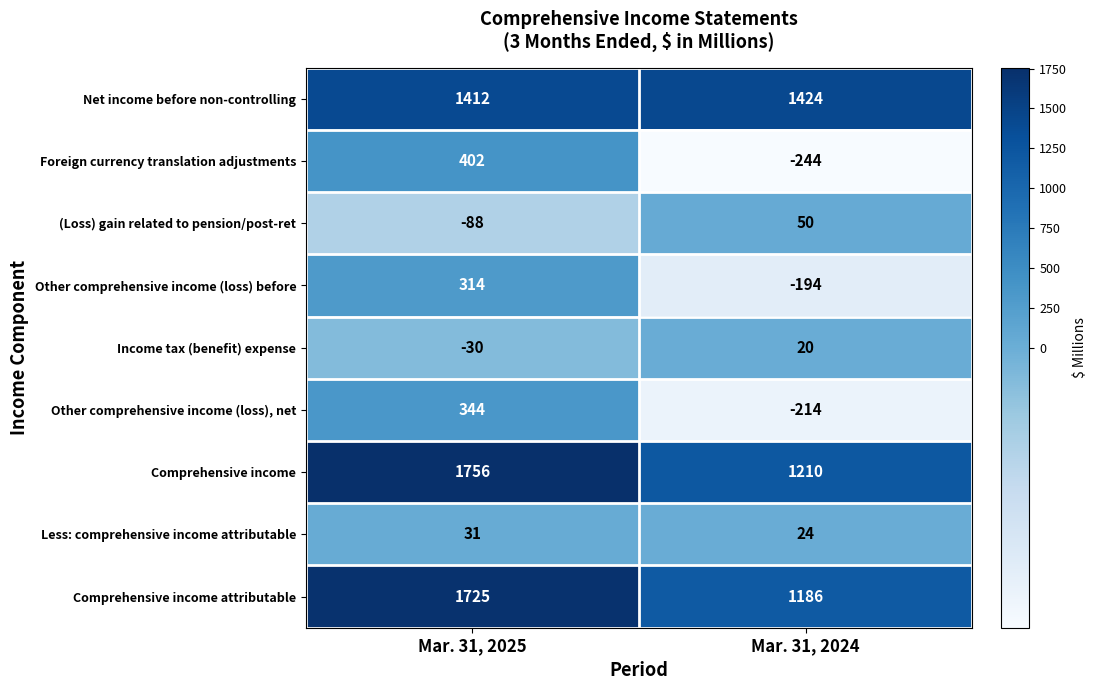

Reading right to left, extract all data points from this chart.

Net income before non-controlling: Mar. 31, 2024=1424	Mar. 31, 2025=1412
Foreign currency translation adjustments: Mar. 31, 2024=-244	Mar. 31, 2025=402
(Loss) gain related to pension/post-ret: Mar. 31, 2024=50	Mar. 31, 2025=-88
Other comprehensive income (loss) before: Mar. 31, 2024=-194	Mar. 31, 2025=314
Income tax (benefit) expense: Mar. 31, 2024=20	Mar. 31, 2025=-30
Other comprehensive income (loss), net: Mar. 31, 2024=-214	Mar. 31, 2025=344
Comprehensive income: Mar. 31, 2024=1210	Mar. 31, 2025=1756
Less: comprehensive income attributable: Mar. 31, 2024=24	Mar. 31, 2025=31
Comprehensive income attributable: Mar. 31, 2024=1186	Mar. 31, 2025=1725